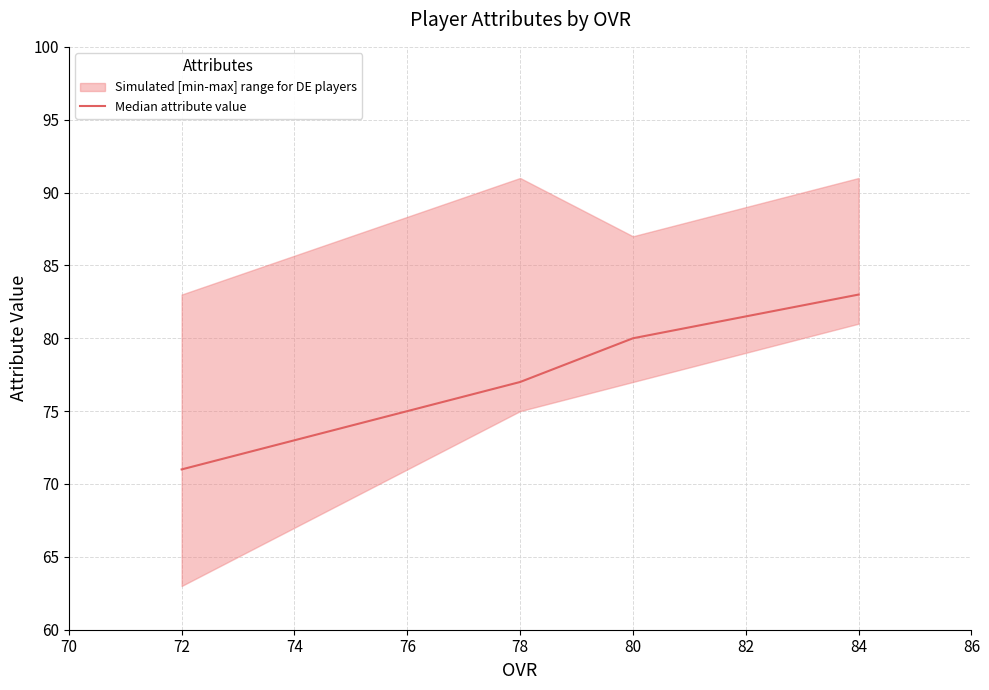

What is the minimum value for Median attribute value?

71